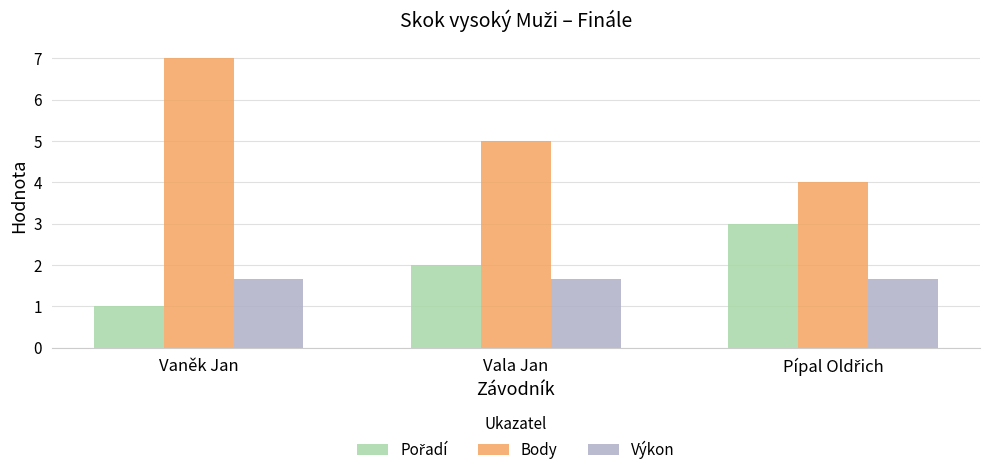

Which series has the largest range (max minus min)?

Body